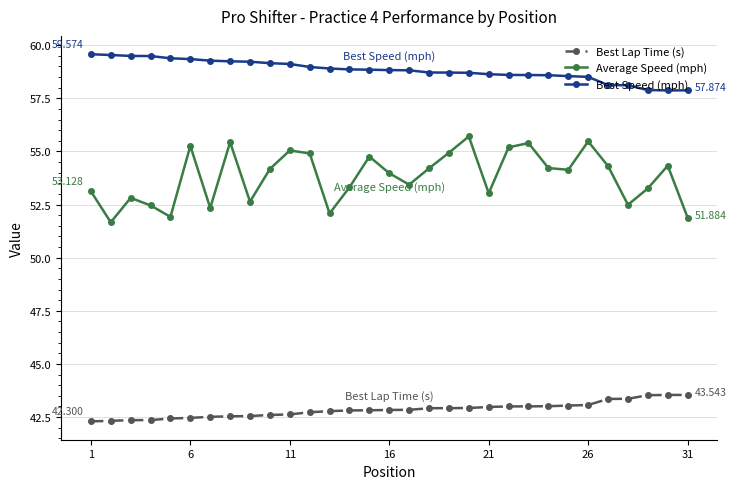

Which series has the widest spread of values?

Average Speed (mph)